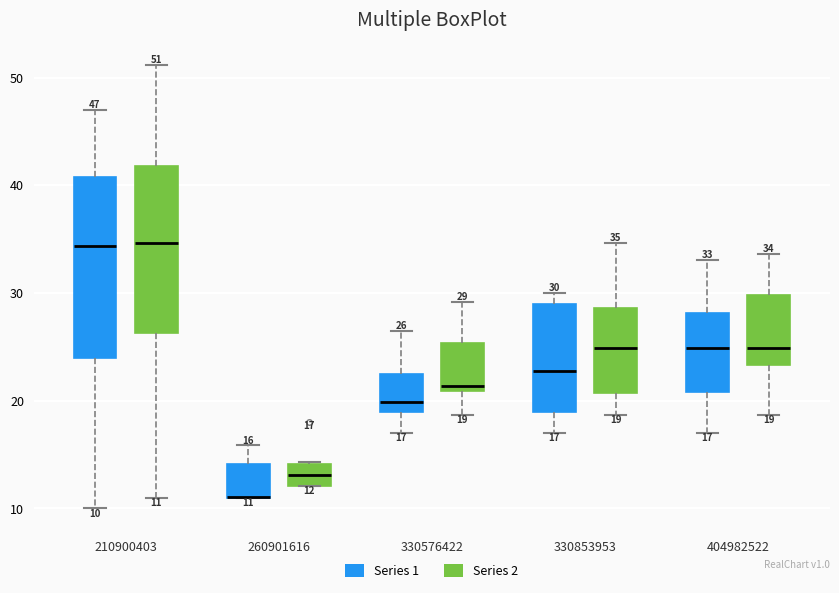

Comparing the boxes themselves (not the whiskers), which one is the tallest?

210900403 (Series 1)